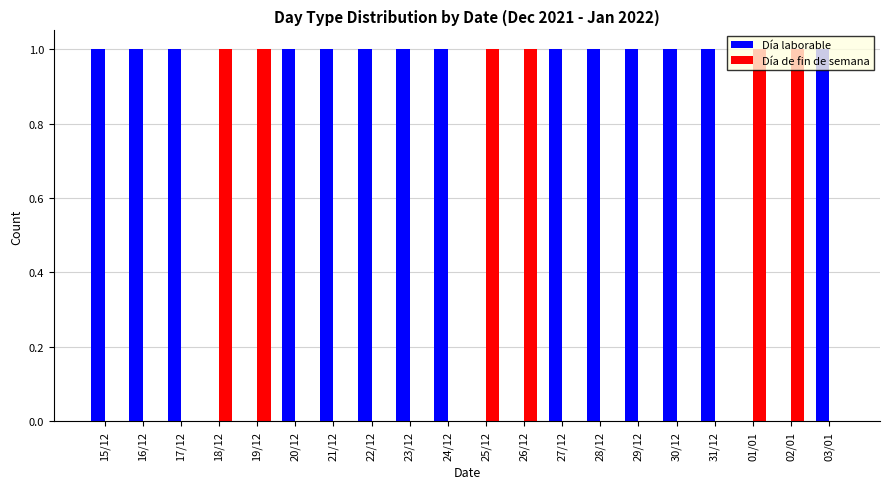

How many categories are shown in the chart?

20